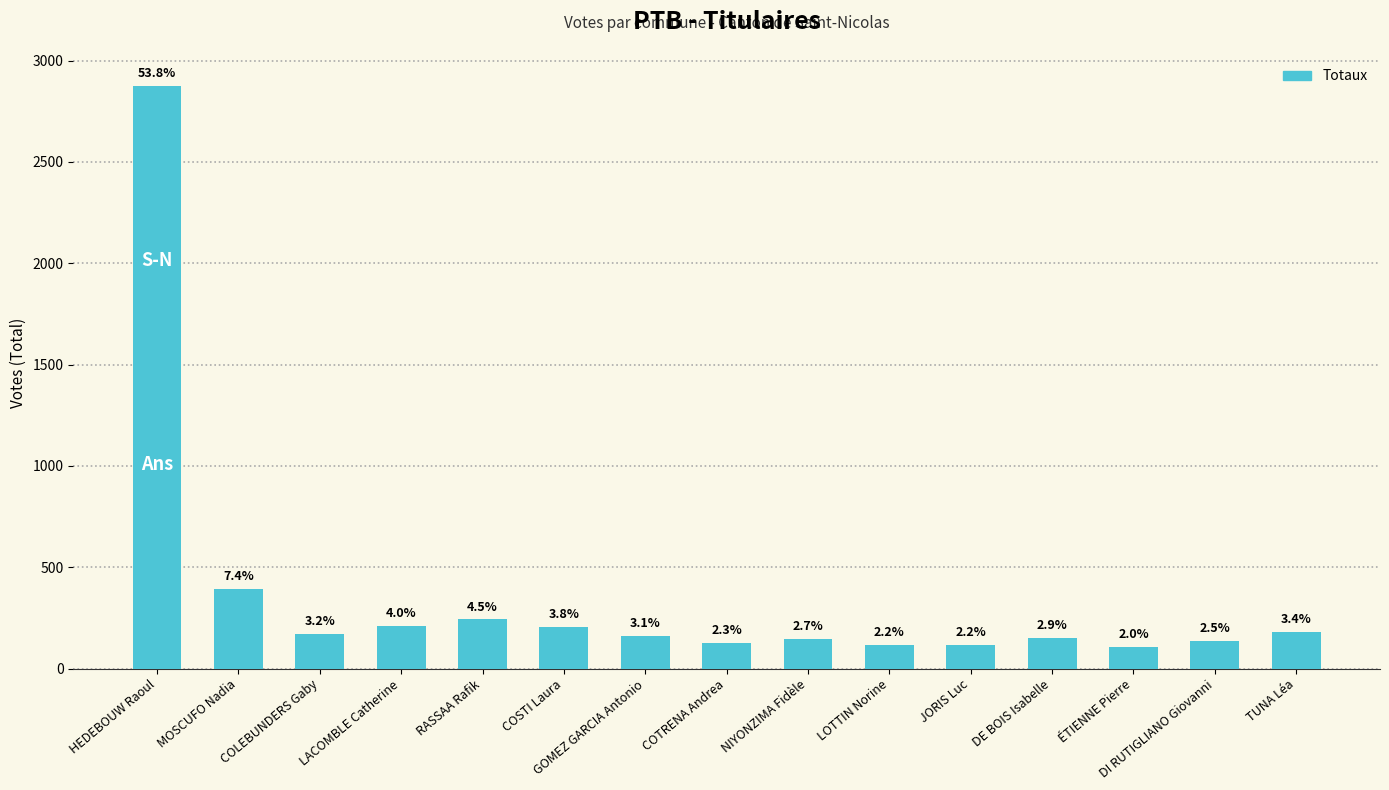

Where does the data first go above 163?

HEDEBOUW Raoul